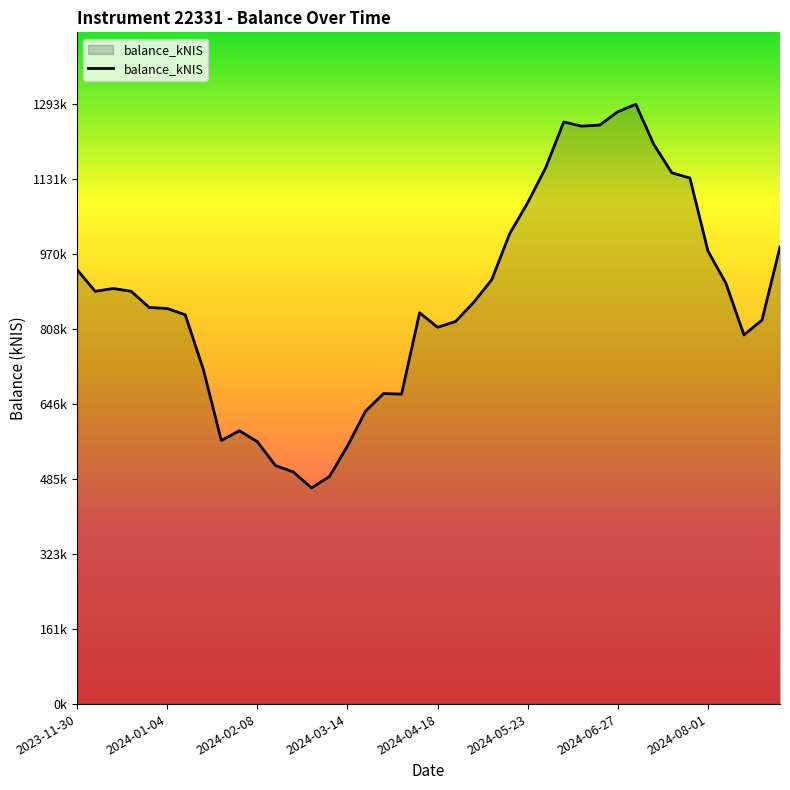

How many interior local valleys (lower than both neighbors) does the data have?

7